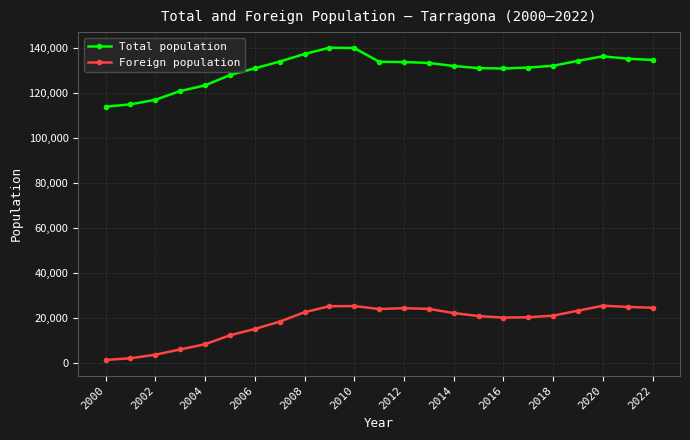

Which series has the largest total across all categories?

Total population